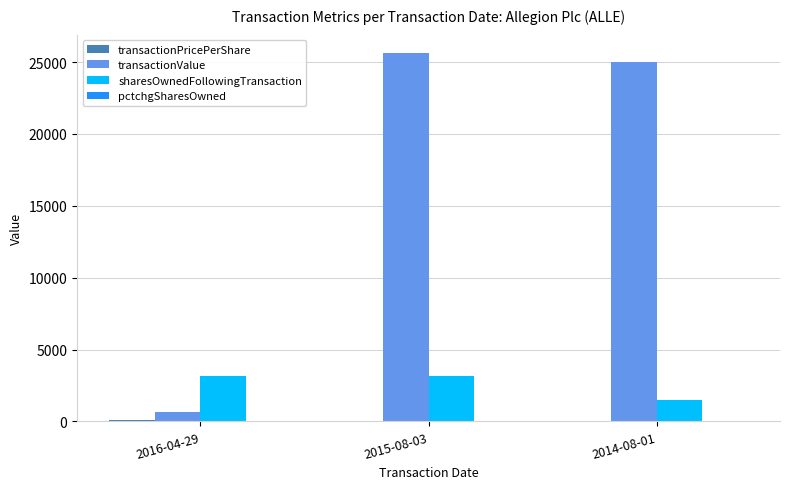

The value of sharesOwnedFollowingTransaction at 2015-08-03 is 3180.0. True or false?

True